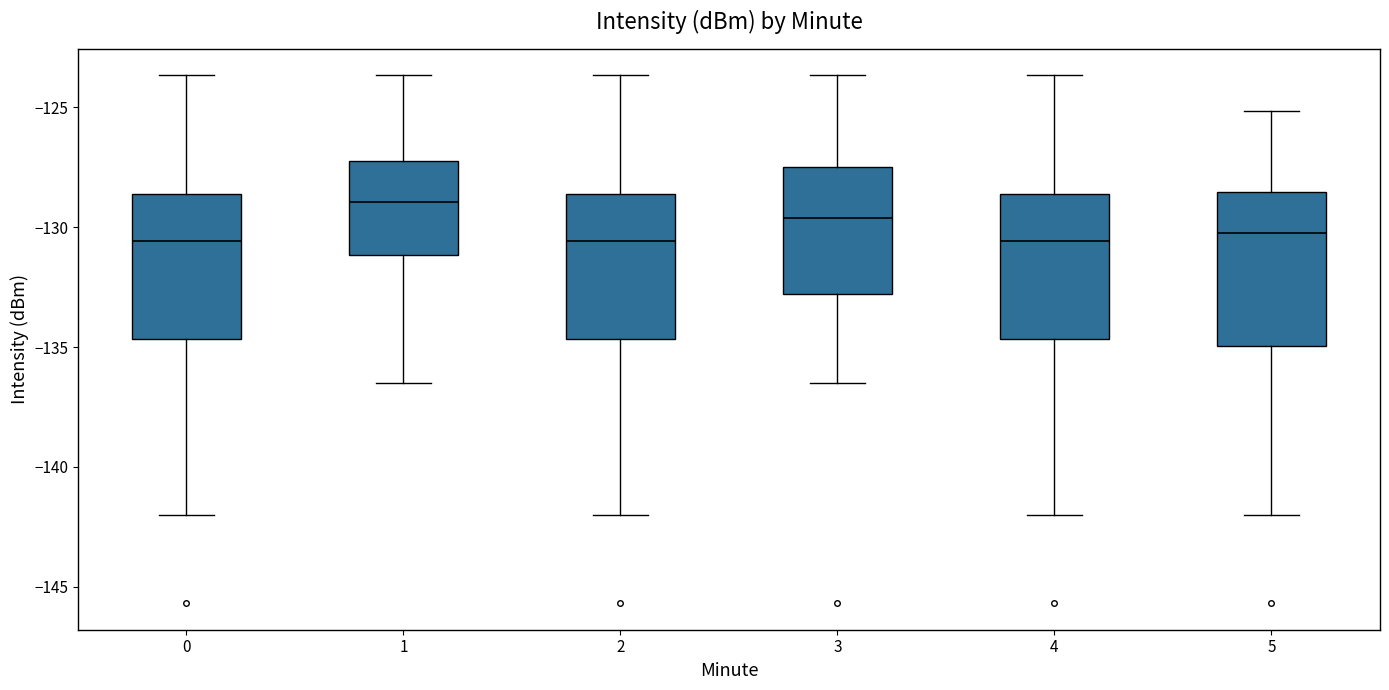

Where does the median line of the box at x = 3 sit on the y-axis? The values are not printed on the chart, so give them approximately, as read against the axis.

-129.5